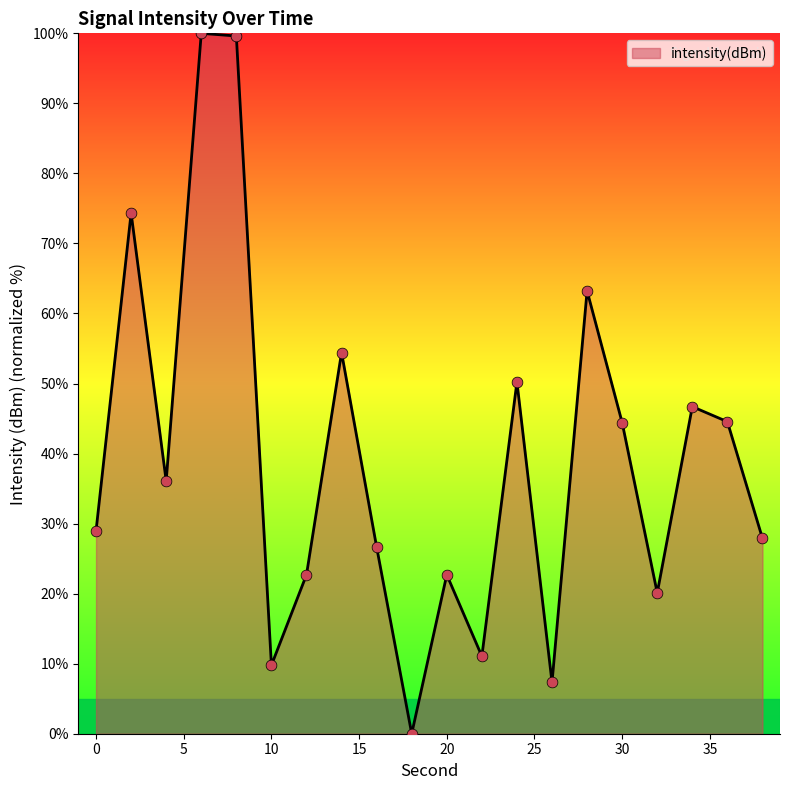

What is the greatest value displayed?

100.0